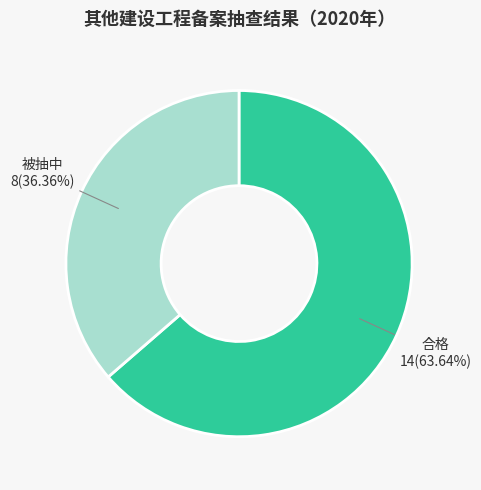

Is there any slice that represents more than half of the pie?

Yes